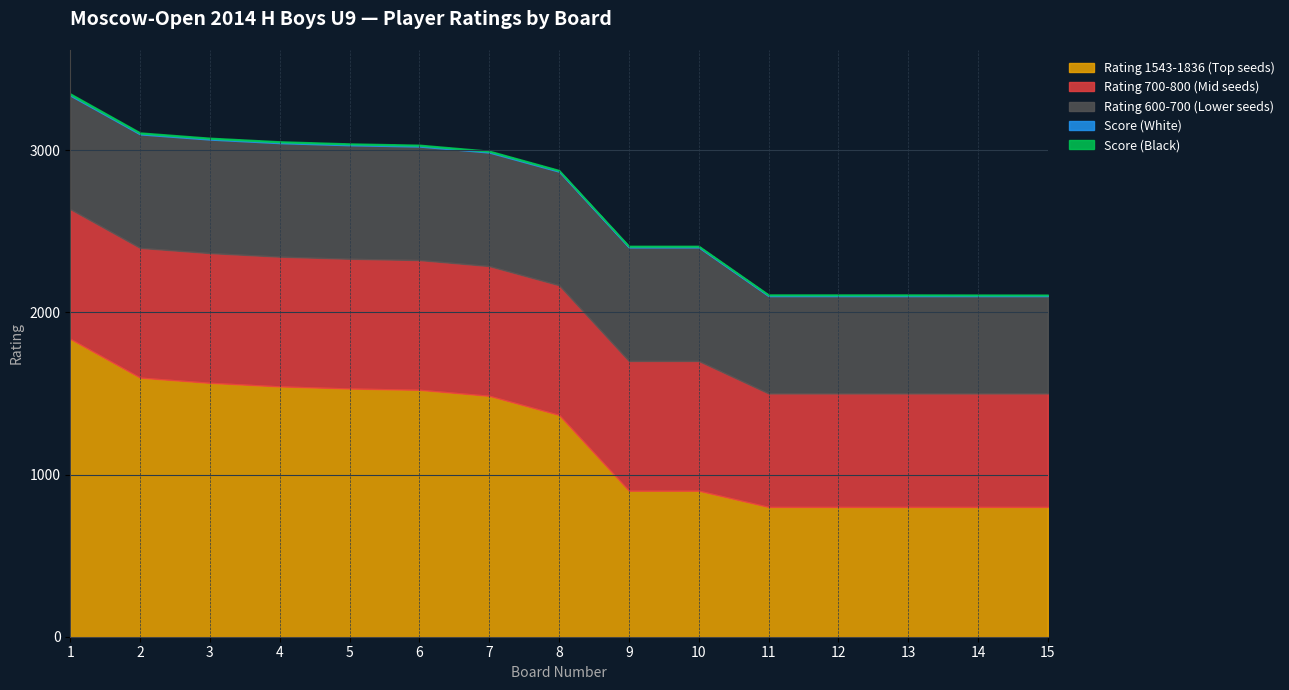

At which category is the sum across all series the highest?

1